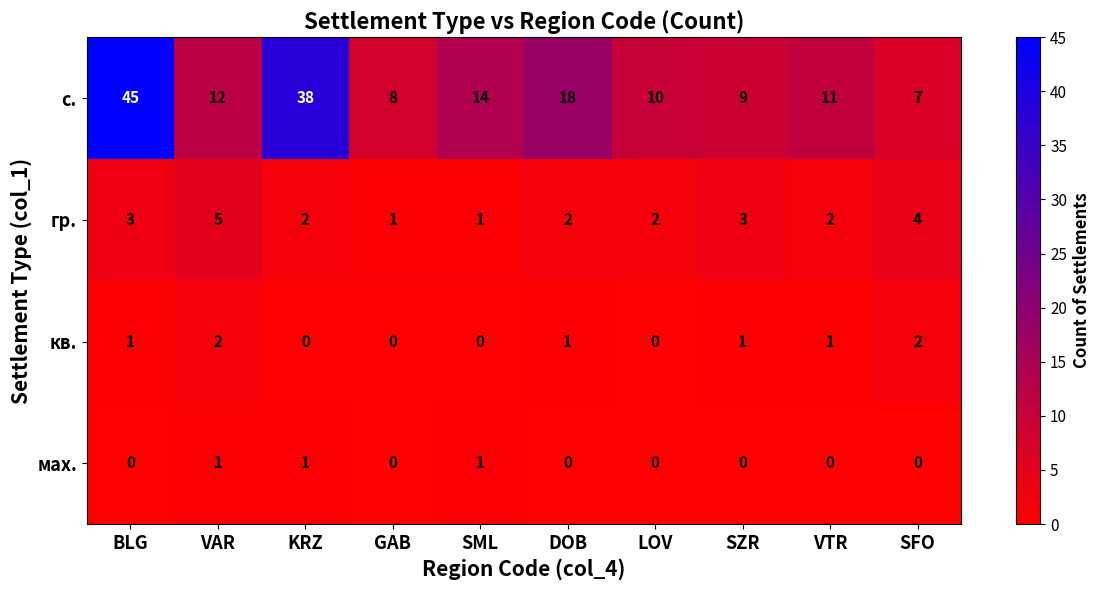

What is the total value across all series at SML?

16